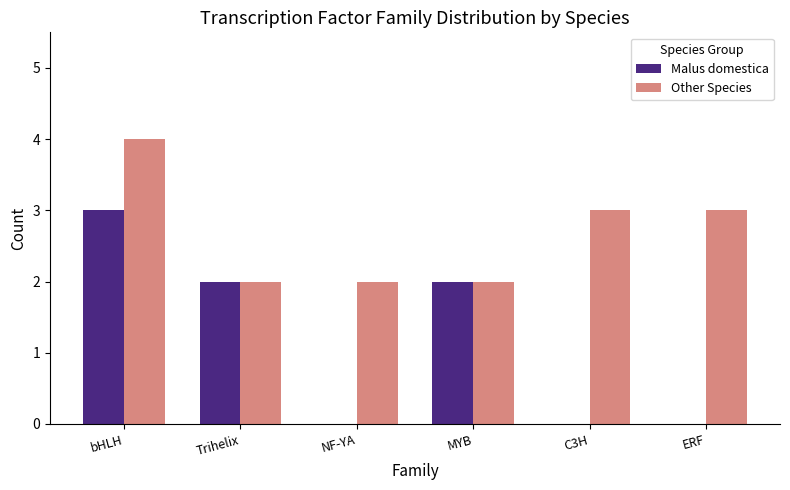

Between MYB and C3H, which series saw the biggest shift?

Malus domestica